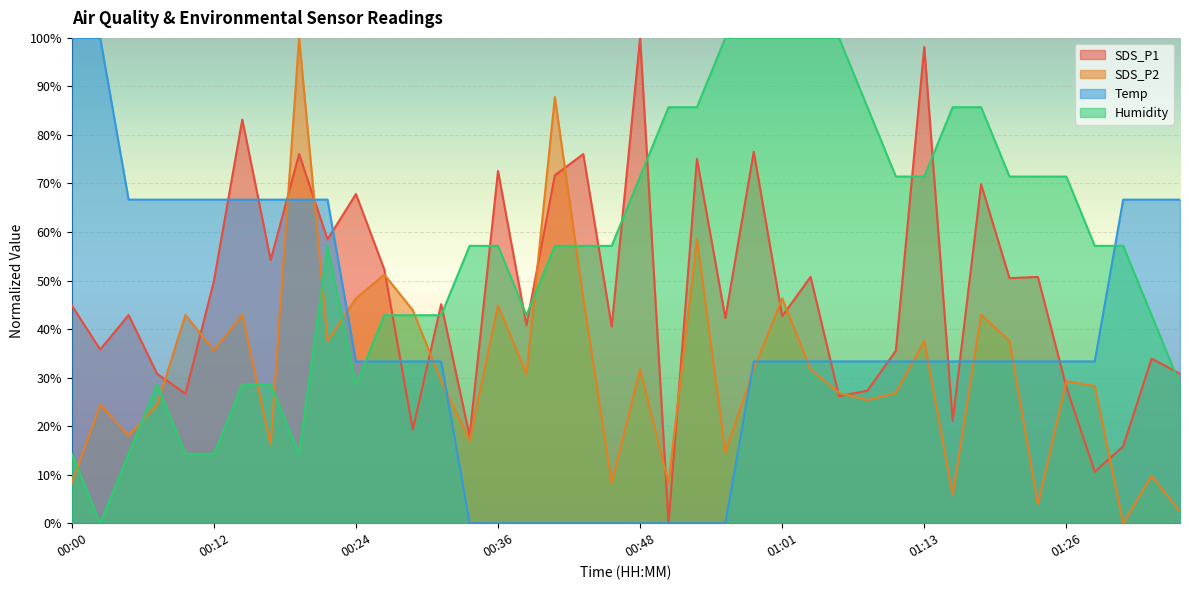

Which has a higher value, 01:16 or 01:18?

01:18